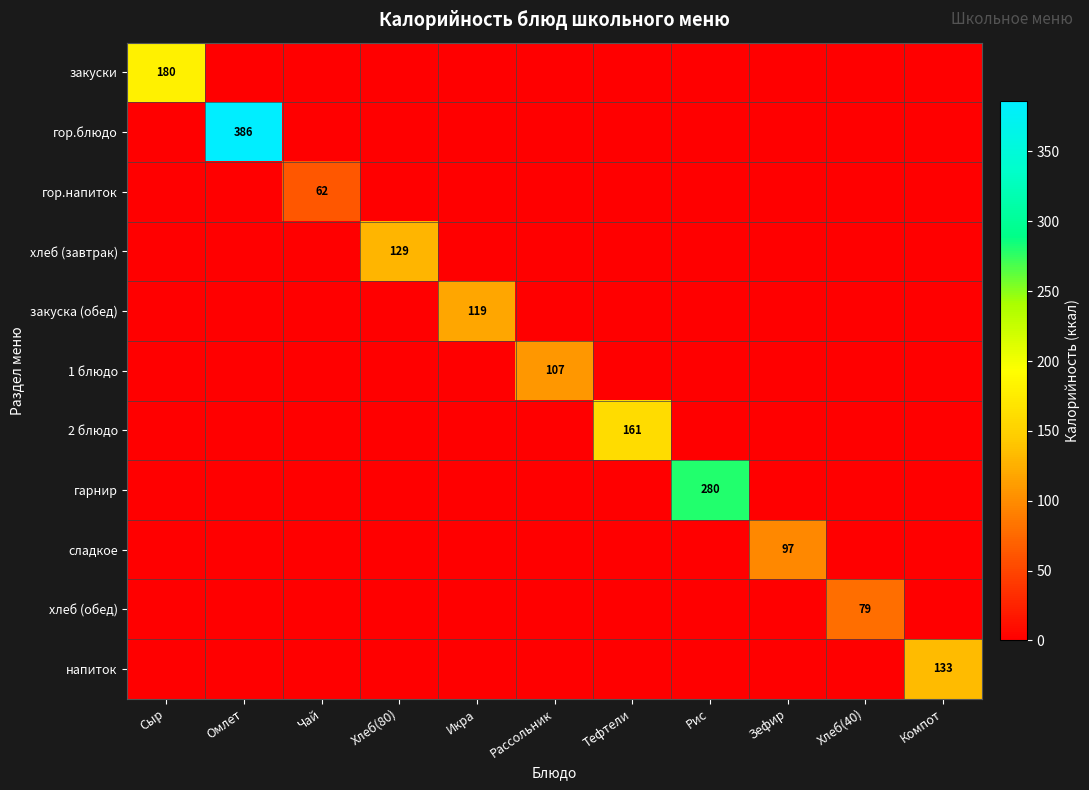

How many categories are shown in the chart?

11